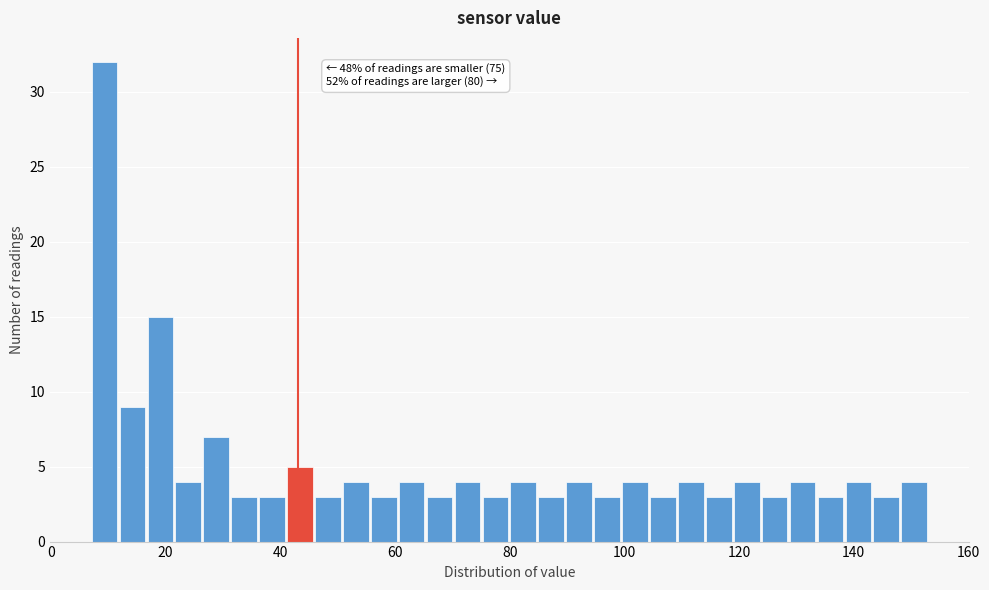

Around what value on the x-axis is the tallest bar? Give the approximate position of its centre, as read against the axis.

10